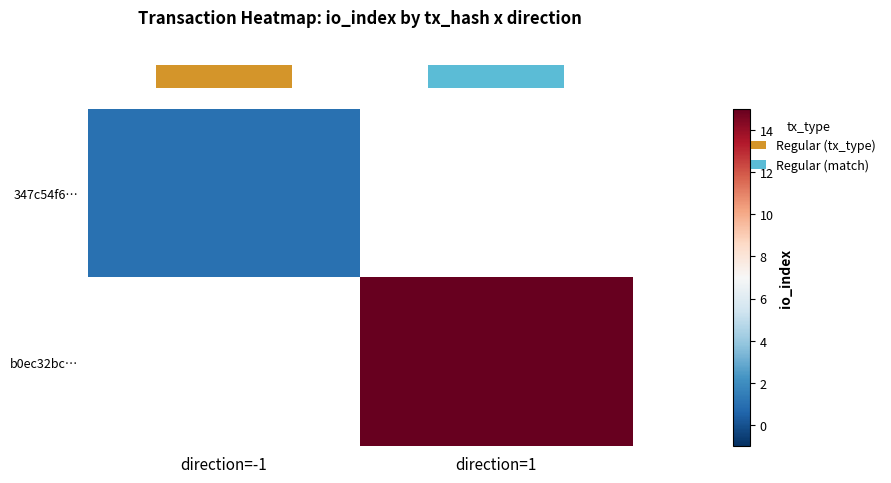

What is the minimum value shown in the chart?

1.0